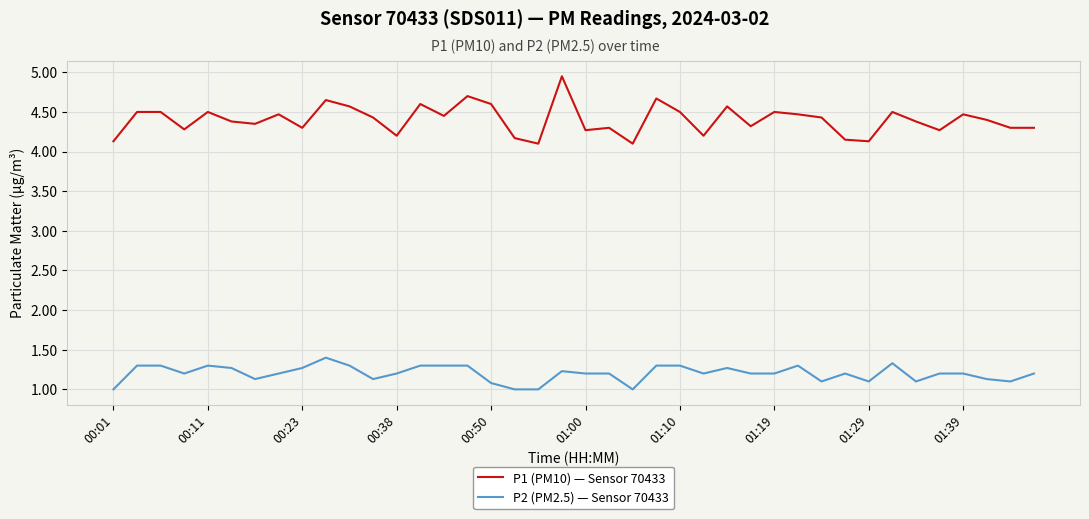

What is the lowest value of the P1 (PM10) — Sensor 70433 series?

4.1